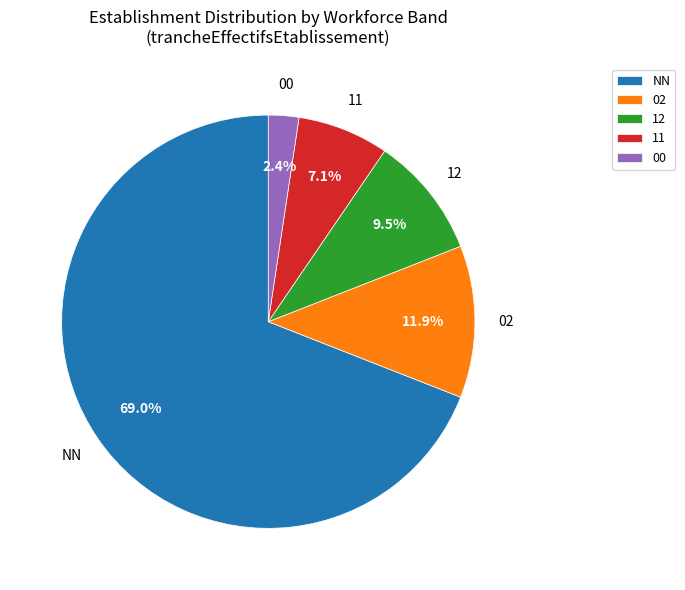

Is there any slice that represents more than half of the pie?

Yes